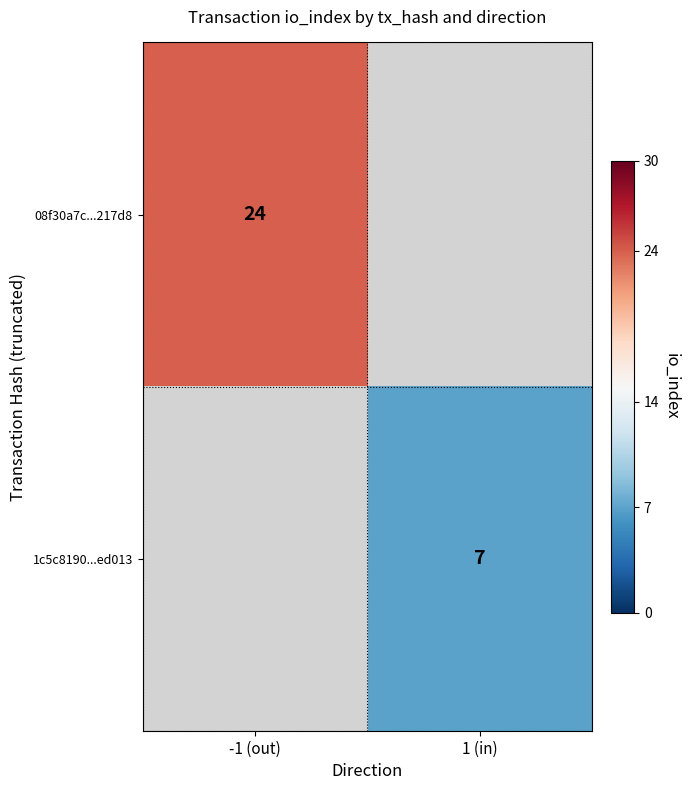

True or false: 1c5c8190...ed013 has a value of 4 at 1 (in).

False